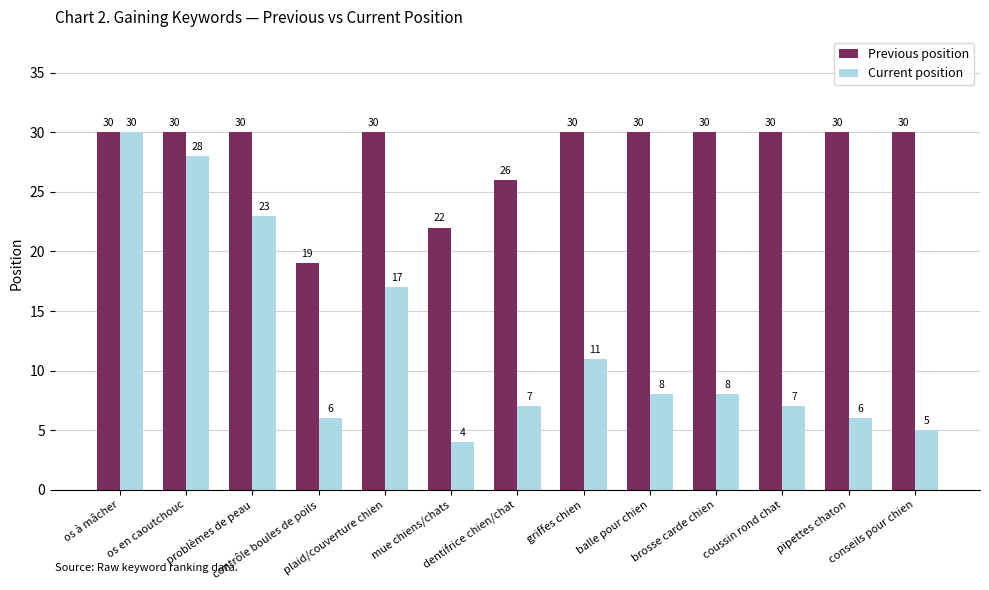

True or false: Current position has a value of 4 at brosse carde chien.

False